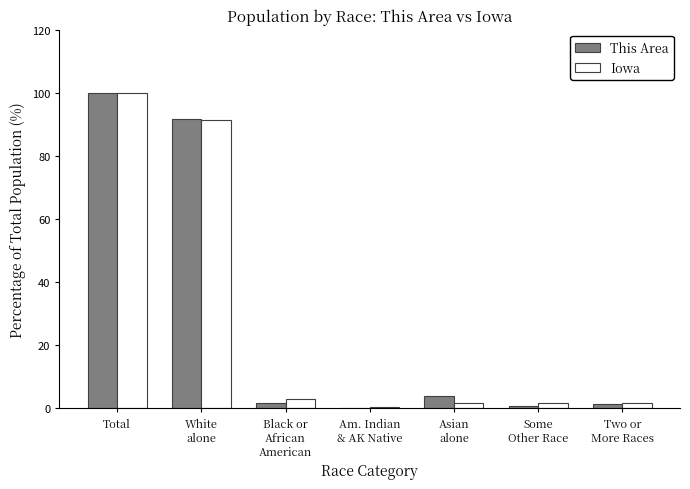

What is the difference between the Iowa values at Some
Other Race and Two or
More Races?

0.1